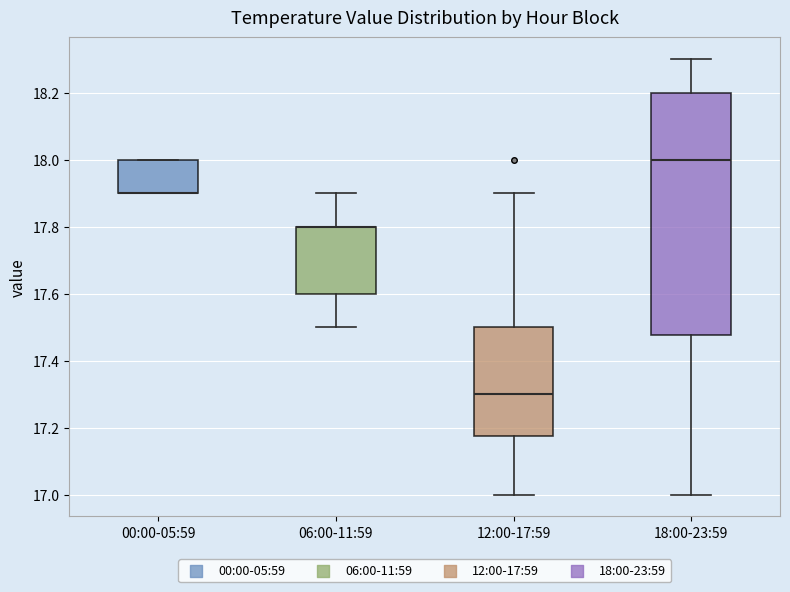

Reading left to right, read every box against the y-axis: the position of its median line, the range the box covers, and the ends of its whiskers. The values are not printed on the chart, so give them approximately, as read against the axis.

00:00-05:59: median 17.90 (drawn on the box's lower edge), box 17.90 to 18.00, whiskers 17.90 to 18.00
06:00-11:59: median 17.80 (drawn on the box's upper edge), box 17.60 to 17.80, whiskers 17.50 to 17.90
12:00-17:59: median 17.30, box 17.18 to 17.50, whiskers 17.00 to 17.90
18:00-23:59: median 18.00, box 17.48 to 18.20, whiskers 17.00 to 18.30